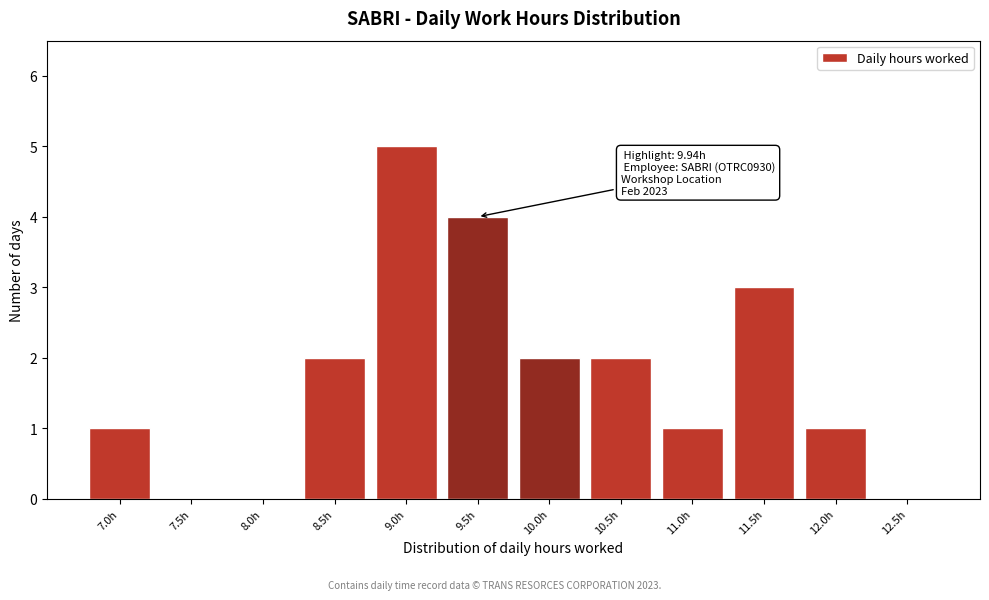

Reading left to right, extract all data points from this chart.

7.0h=1	7.5h=0	8.0h=0	8.5h=2	9.0h=5	9.5h=4	10.0h=2	10.5h=2	11.0h=1	11.5h=3	12.0h=1	12.5h=0